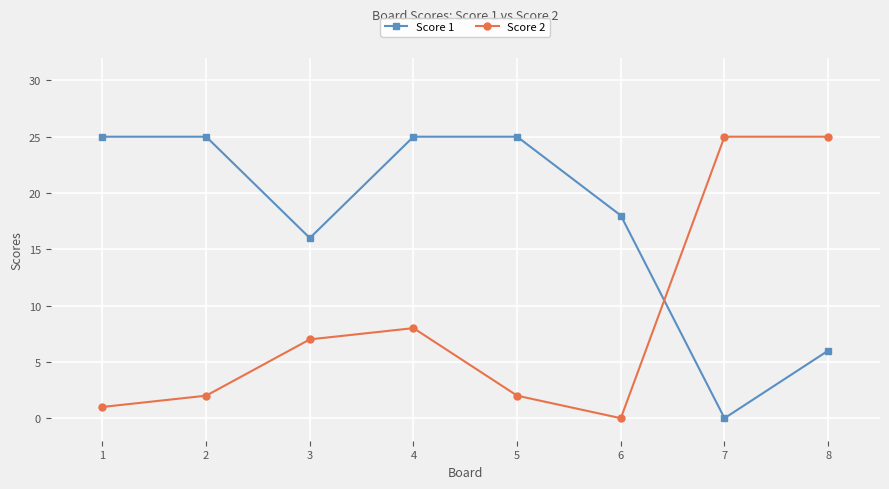

What is the value of the Score 1 point at the 1st from the left?

25